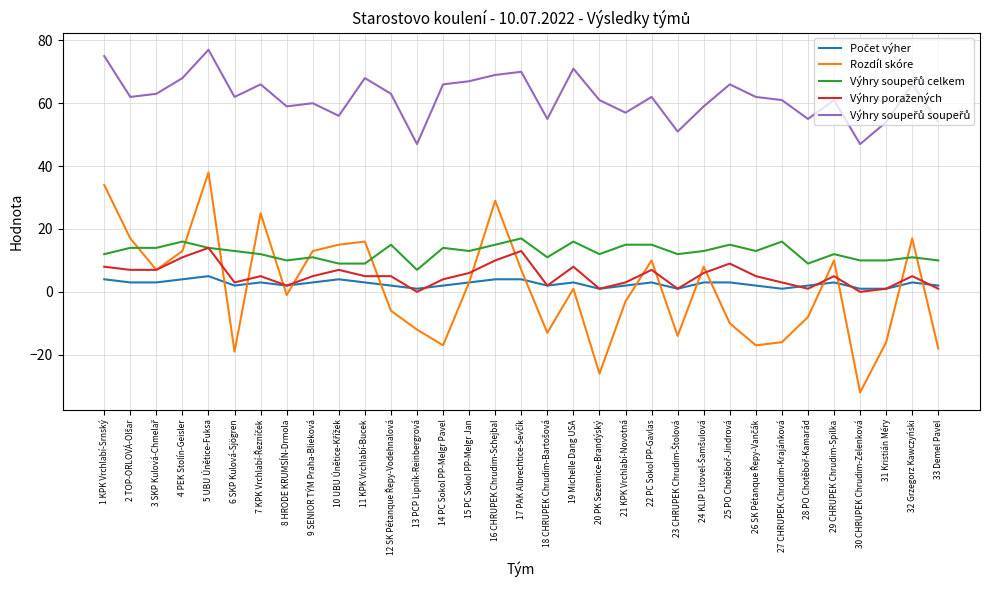

At which label does Rozdíl skóre reach its peak?

5 UBU Únětice-Fuksa